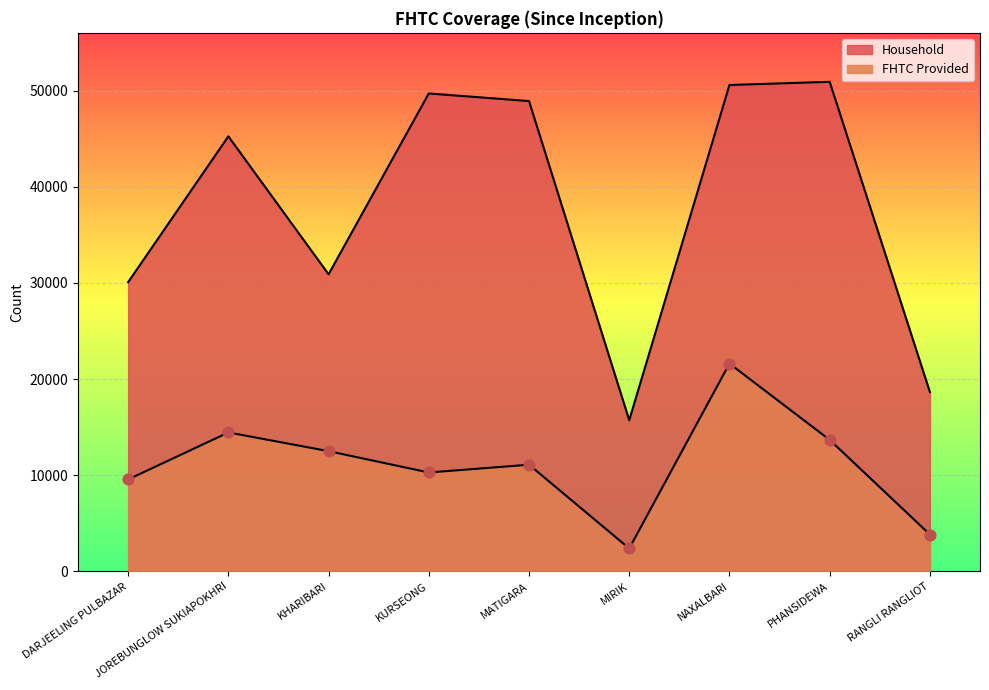

Is the value of Household at RANGLI RANGLIOT greater than the value of FHTC Provided at PHANSIDEWA?

Yes